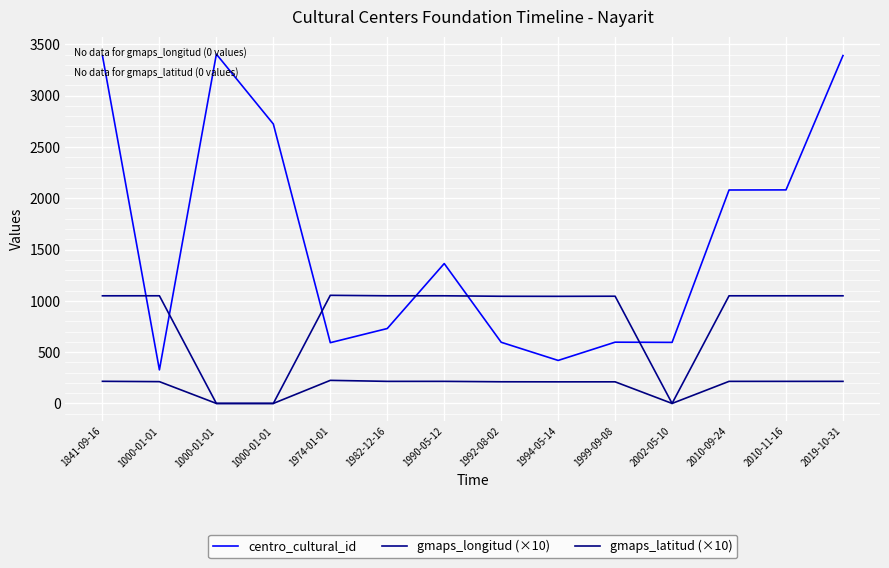

At which label is gmaps_longitud (×10) closest to 526?

1994-05-14